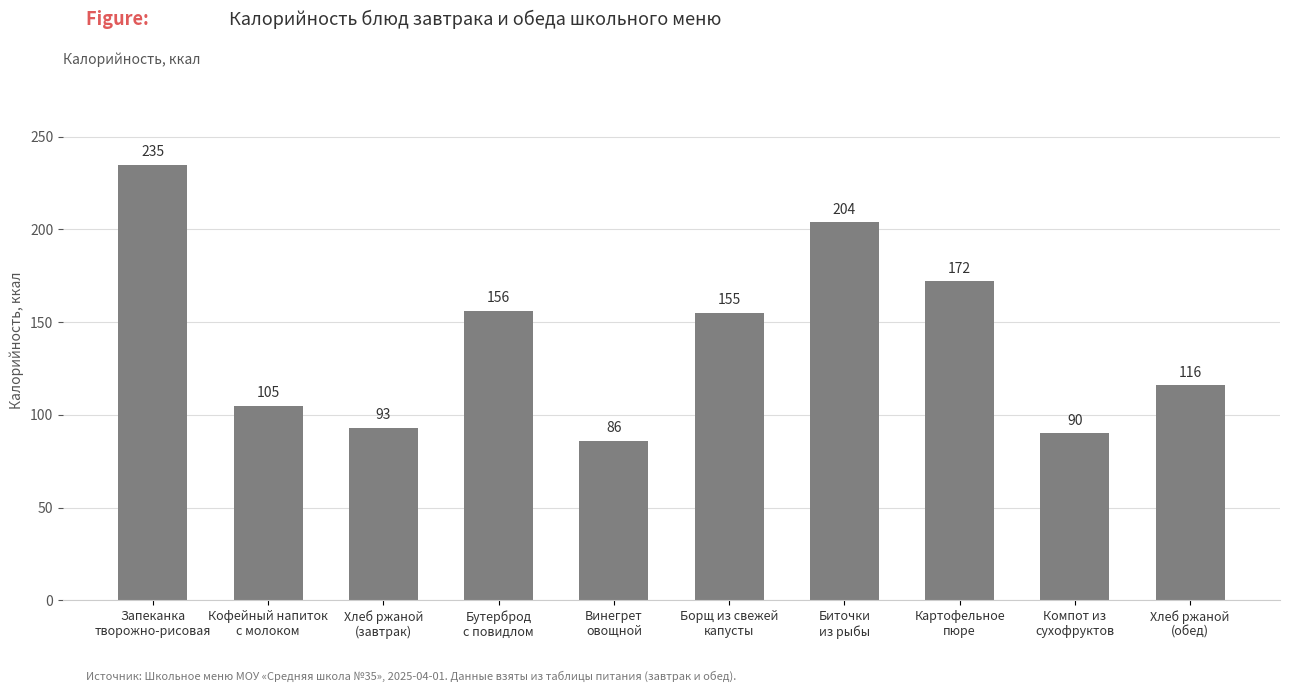

What is the difference between the values at Кофейный напиток
с молоком and Биточки
из рыбы?

99